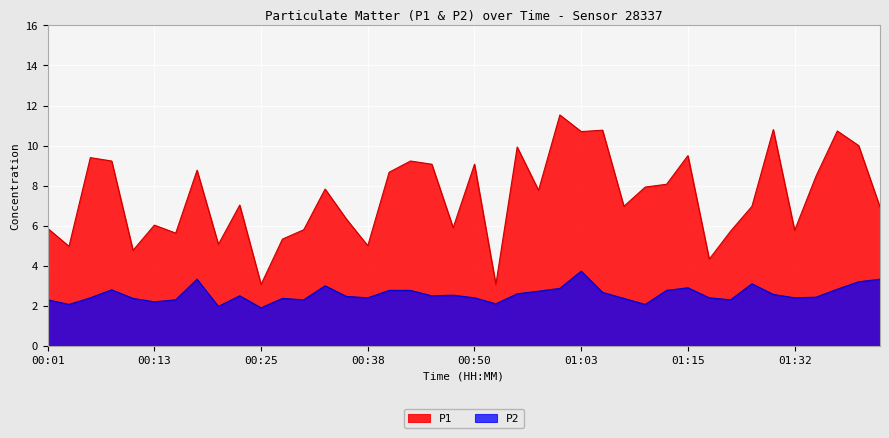

Read the P2 value at 01:03.

3.7